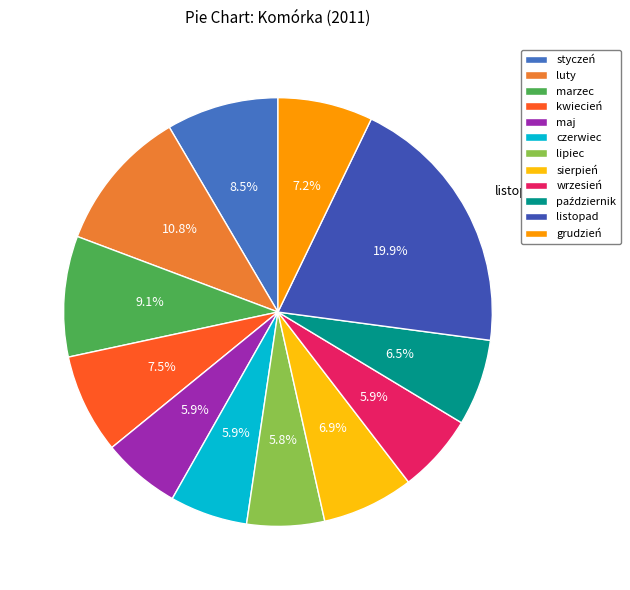

How many slices are in this pie chart?

12